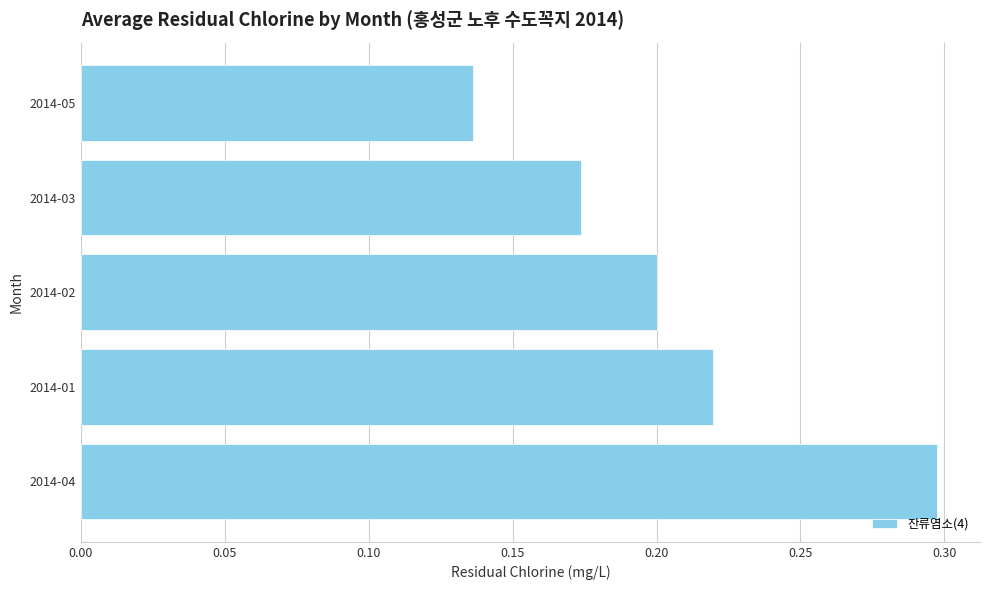

What is the sum of all values?

1.0